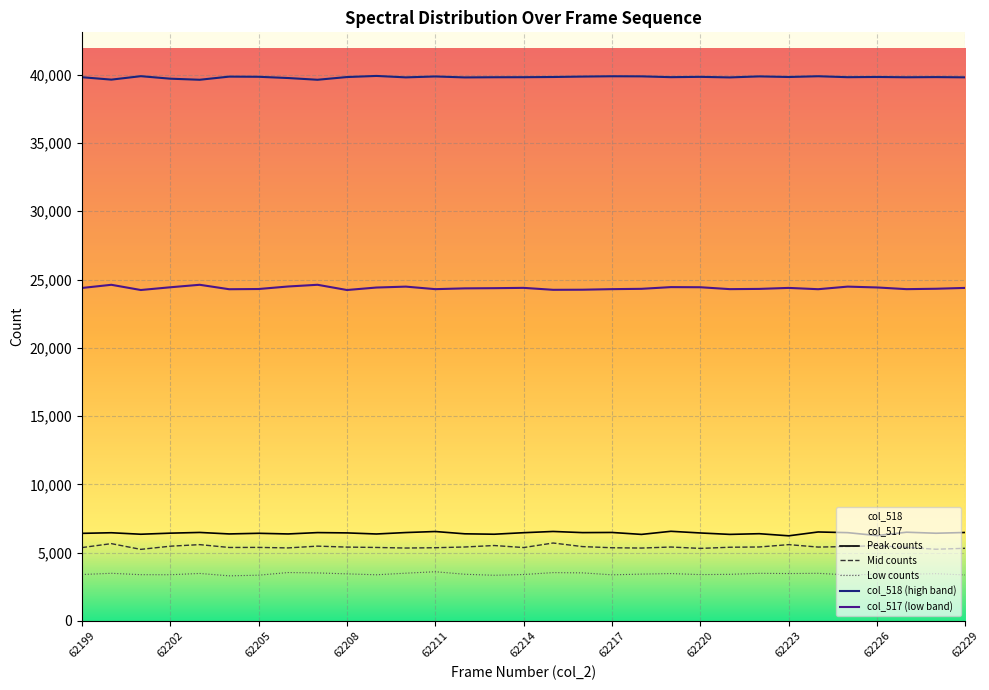

The value of col_518 at 62199 is 39814. True or false?

True